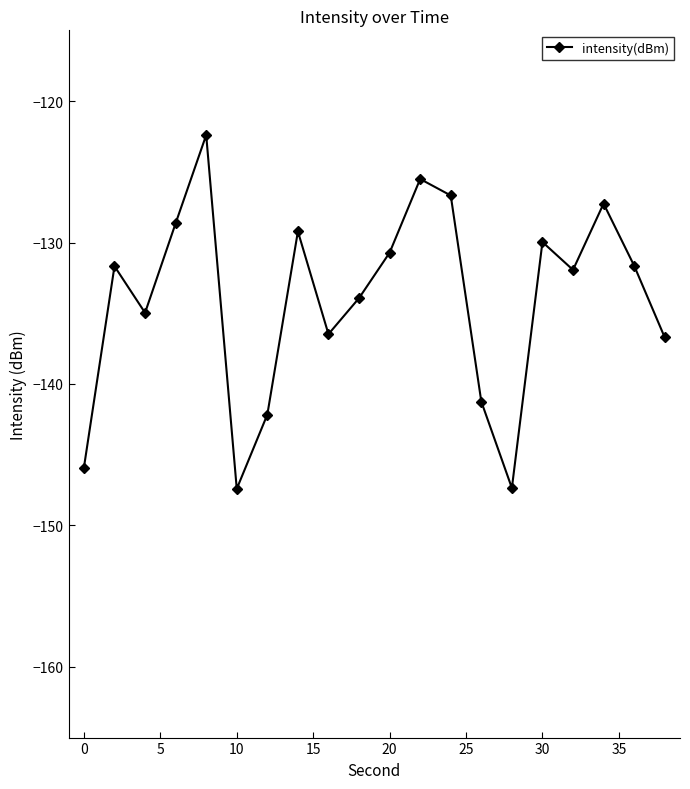

What is the sum of all values?

-2681.8